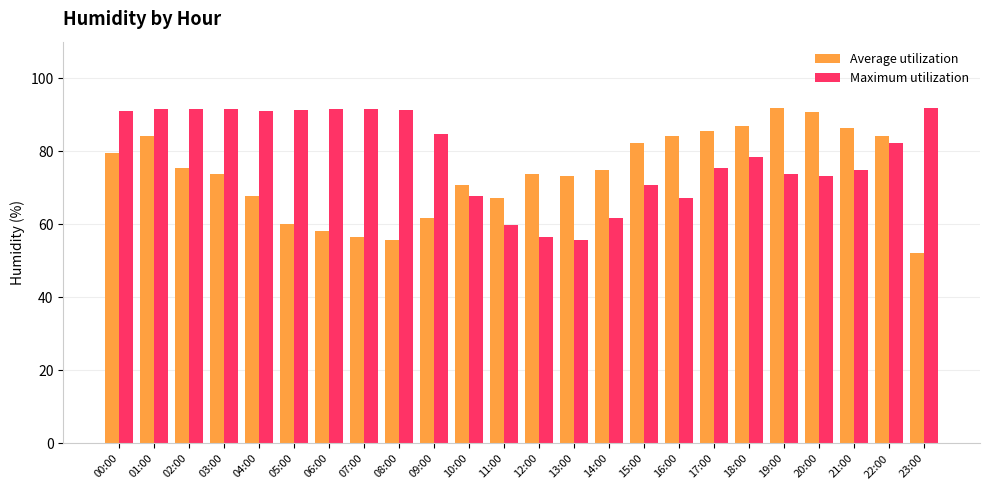

What is the minimum value shown in the chart?

52.2